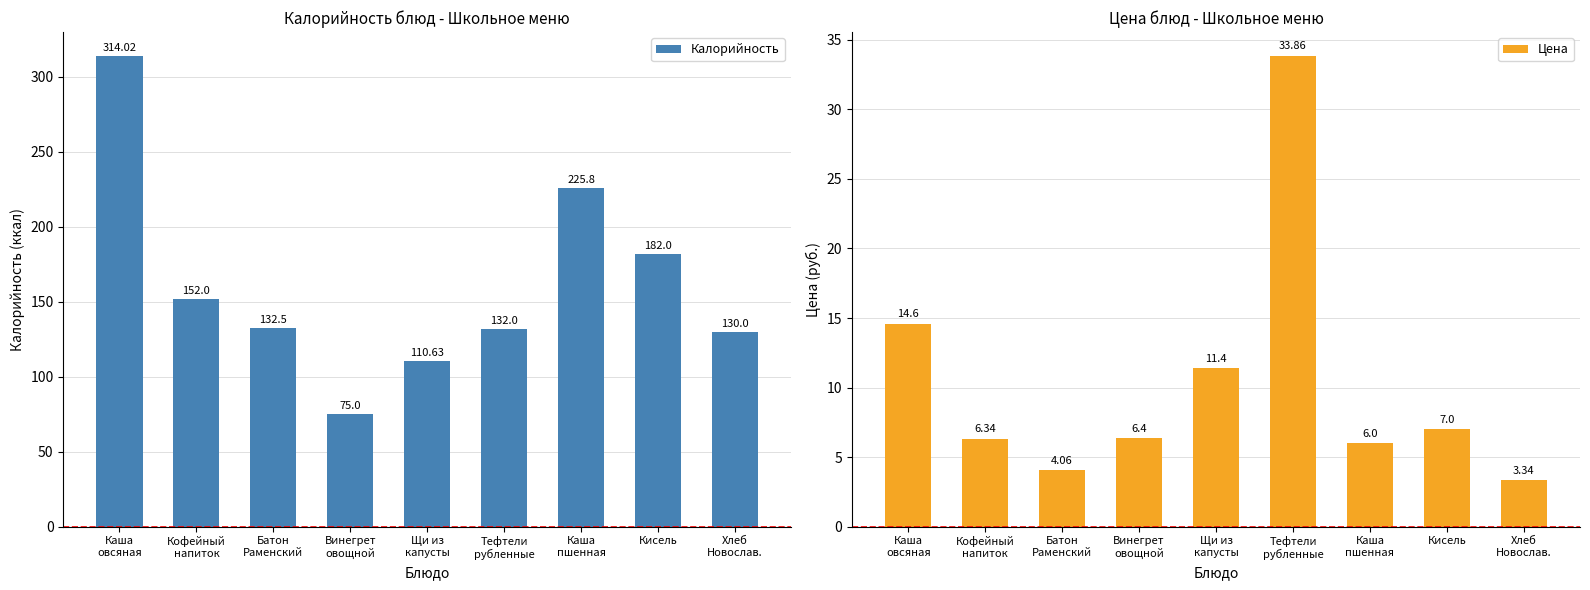

Is it true that Калорийность equals 314.0 at Каша
овсяная?

True